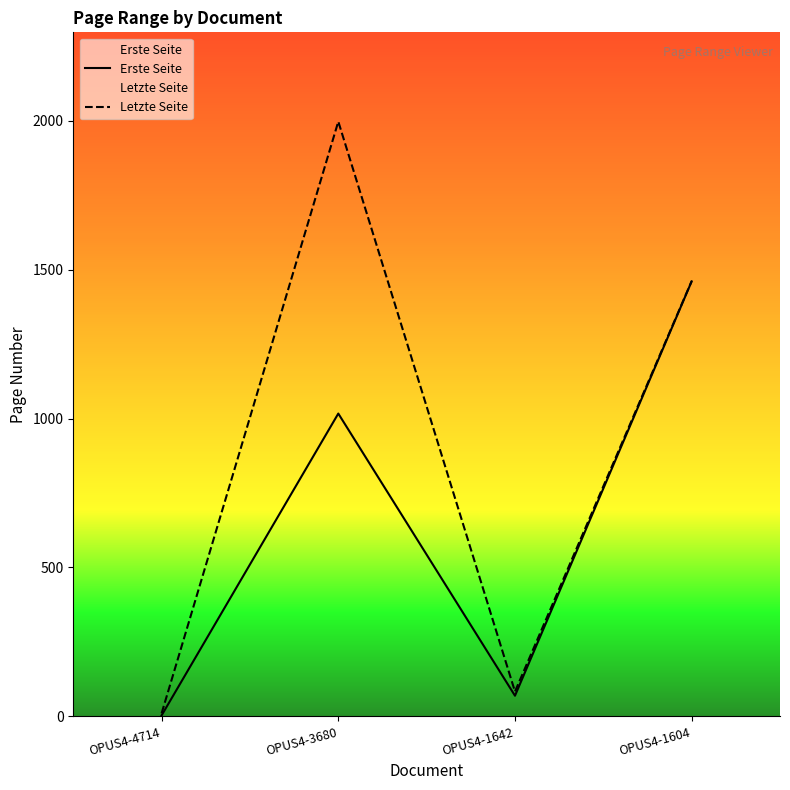

The value of Erste Seite at OPUS4-4714 is 5. True or false?

False